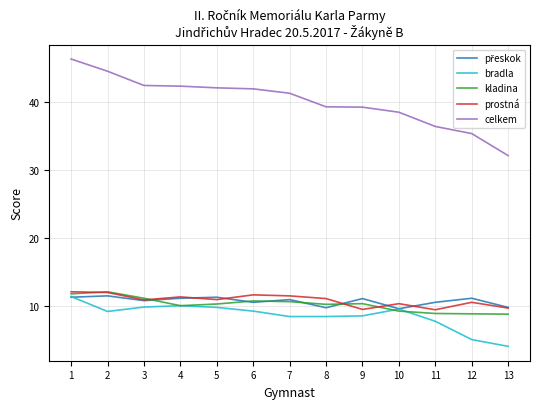

At which category does the chart reach its peak across all series?

1